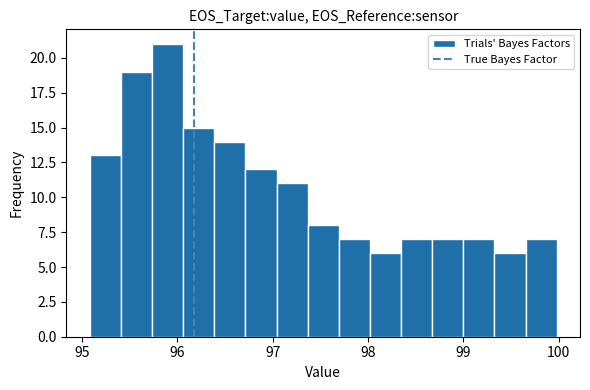

Read against the x-axis, roughly where is the centre of the tallest bar?

95.9